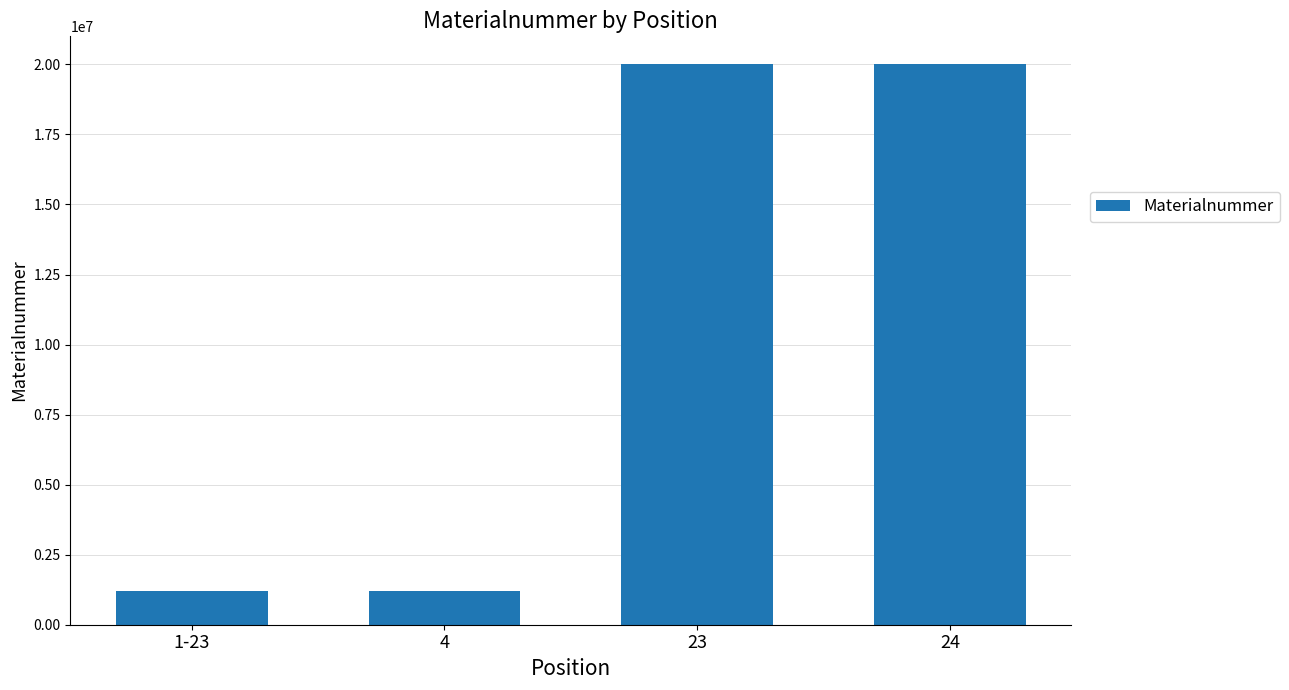

What is the ratio of the value at 24 to the value at 23?

1.0